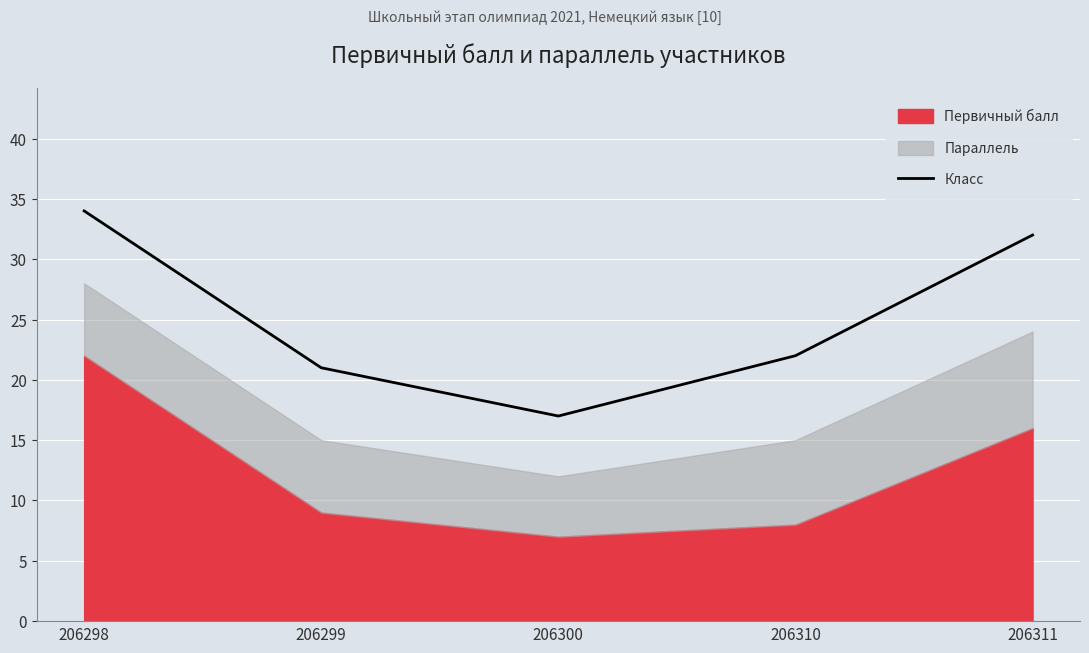

At which label does the data first exceed 22?

206298